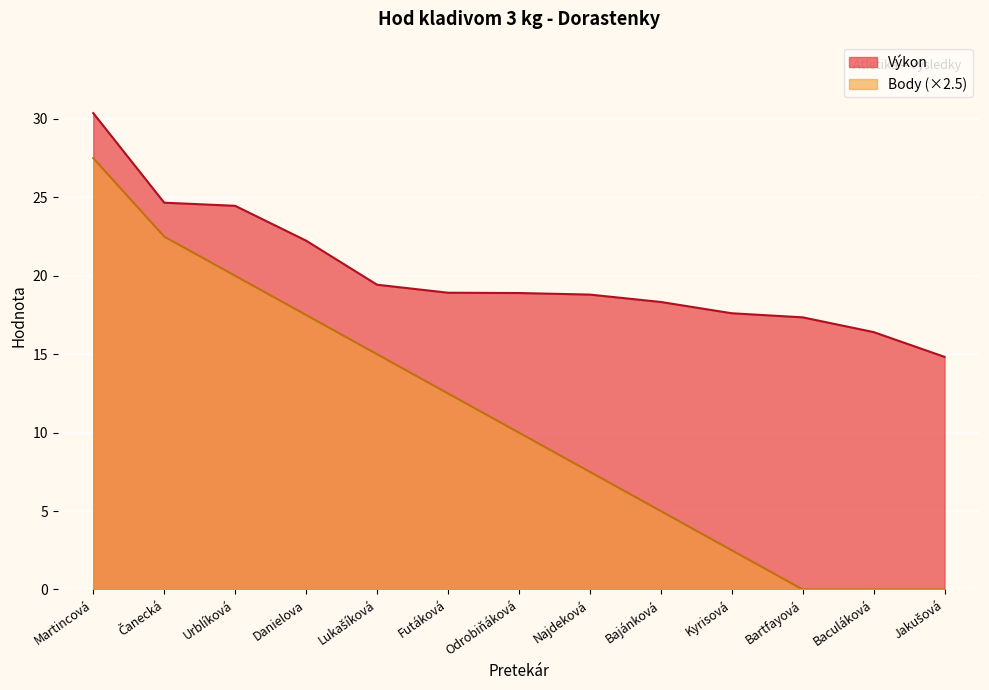

The Výkon series shows 50.6 at Martincová. True or false?

False